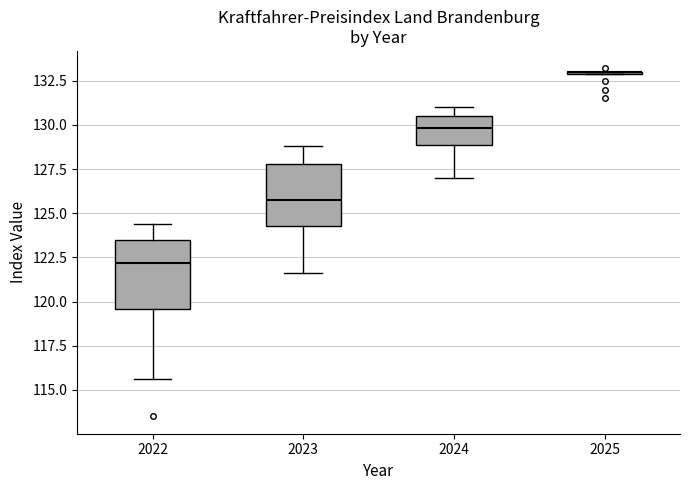

Reading left to right, transcribe this box plot: for each box, give where its median line is, the range the box spans, and where its two whiskers end, as read against the y-axis. The values are not printed on the chart, so give them approximately, as read against the axis.

2022: median 122.0, box 119.5 to 123.5, whiskers 115.5 to 124.5
2023: median 126.0, box 124.5 to 128.0, whiskers 121.5 to 129.0
2024: median 130.0, box 129.0 to 130.5, whiskers 127.0 to 131.0
2025: box collapsed to a line at 133.0, whiskers 133.0 to 133.0